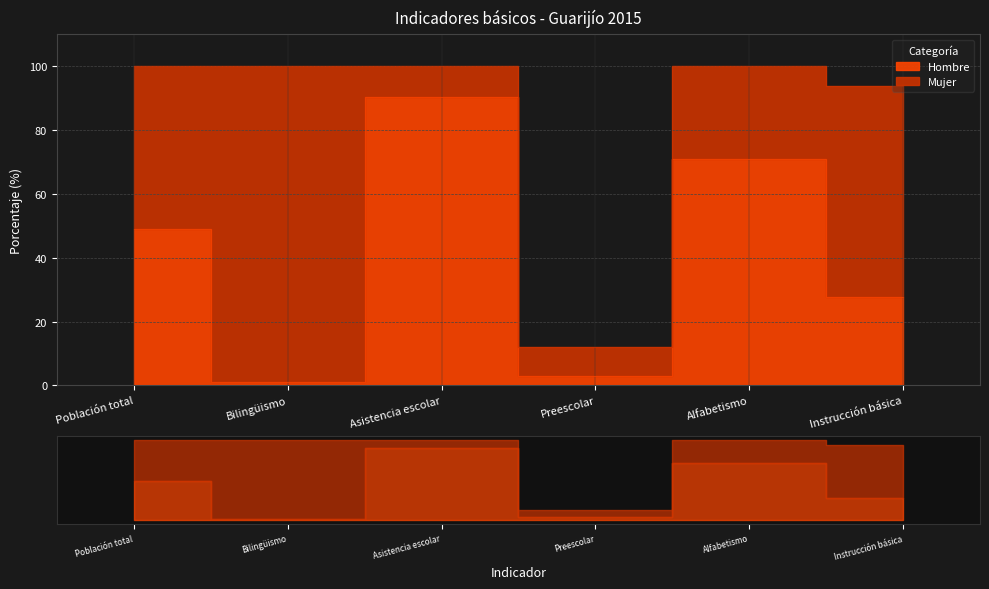

What is the approximate value at Población total?

49.0